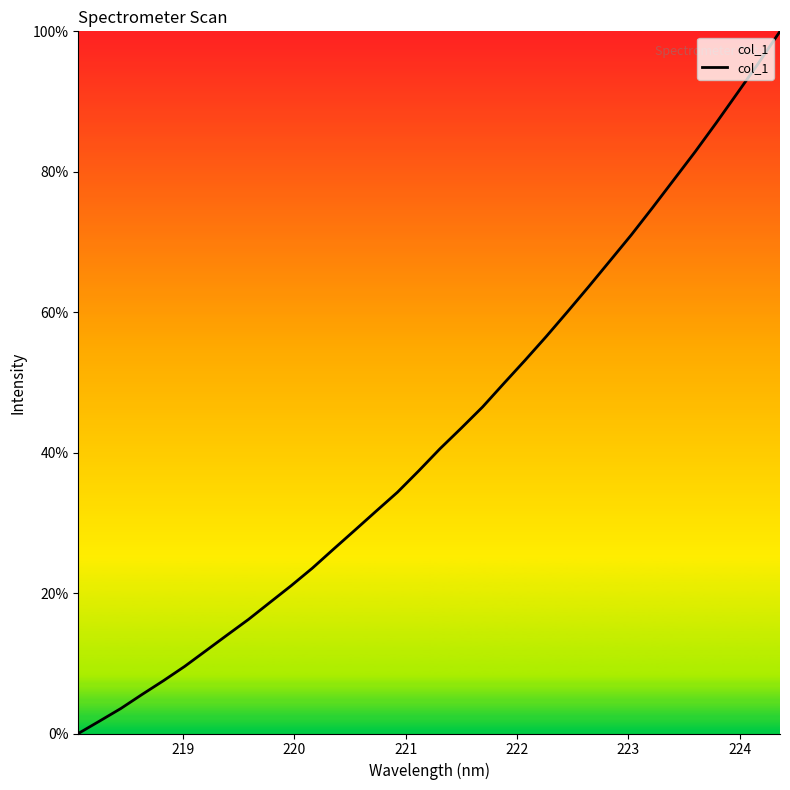

What is the greatest value displayed?

100.0